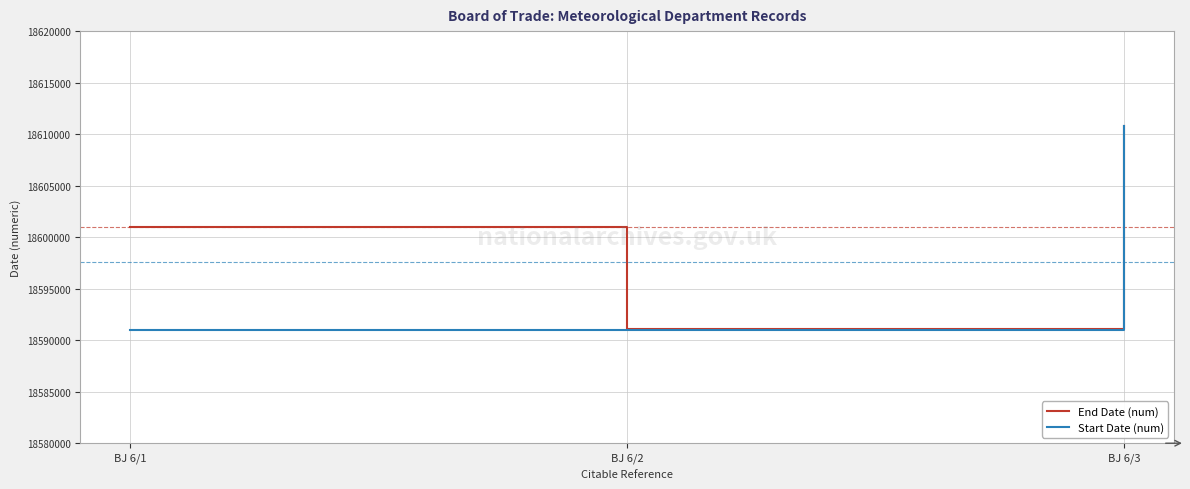

What is the difference between the Start Date (num) values at BJ 6/3 and BJ 6/2?

19780